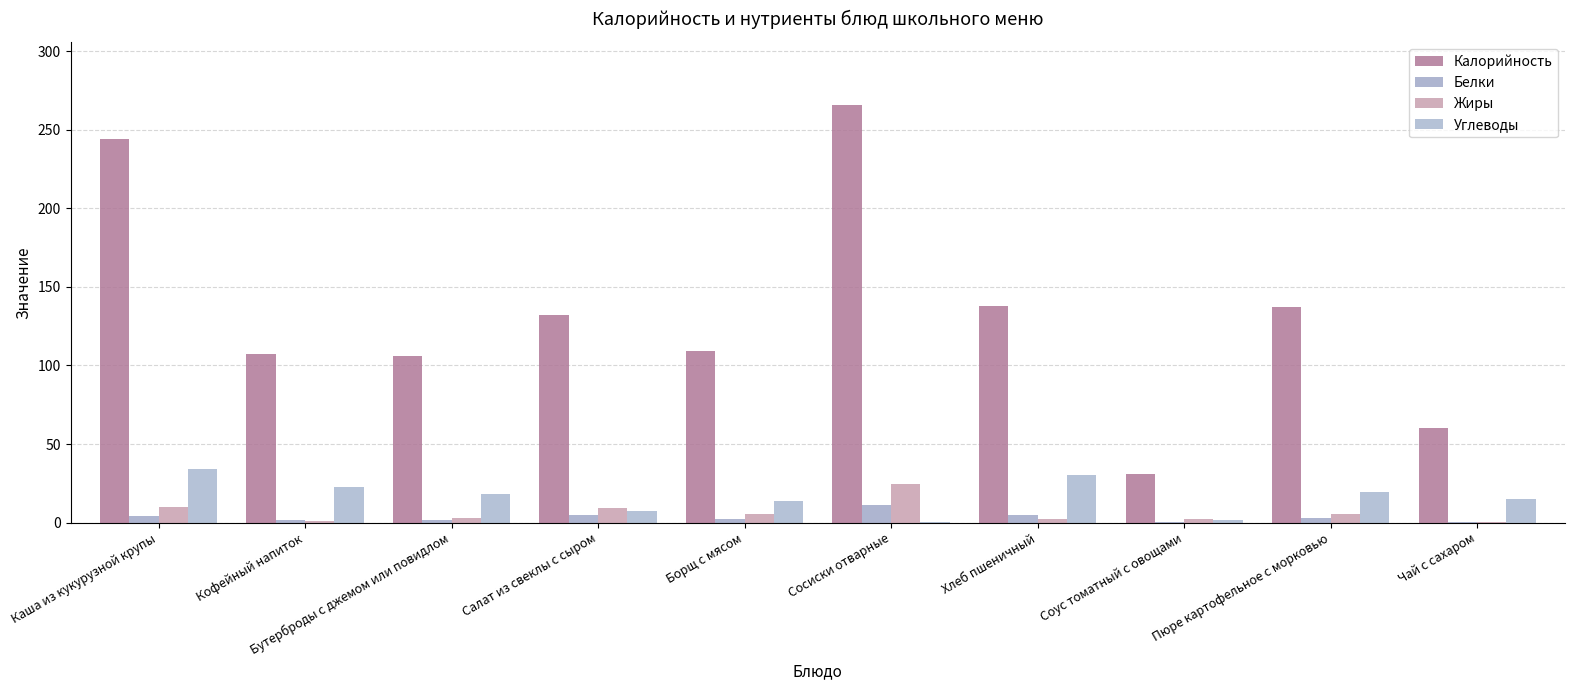

What is the difference between the Жиры values at Салат из свеклы с сыром and Каша из кукурузной крупы?

0.7